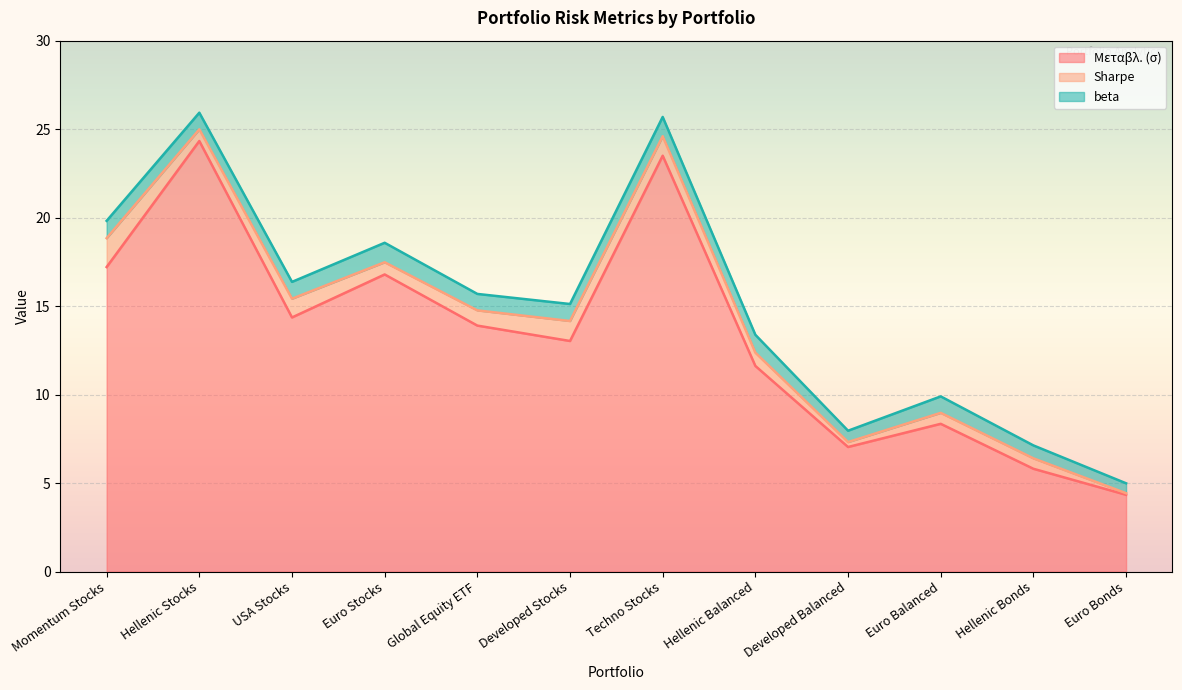

True or false: Μεταβλ. (σ) and beta cross at least once.

False